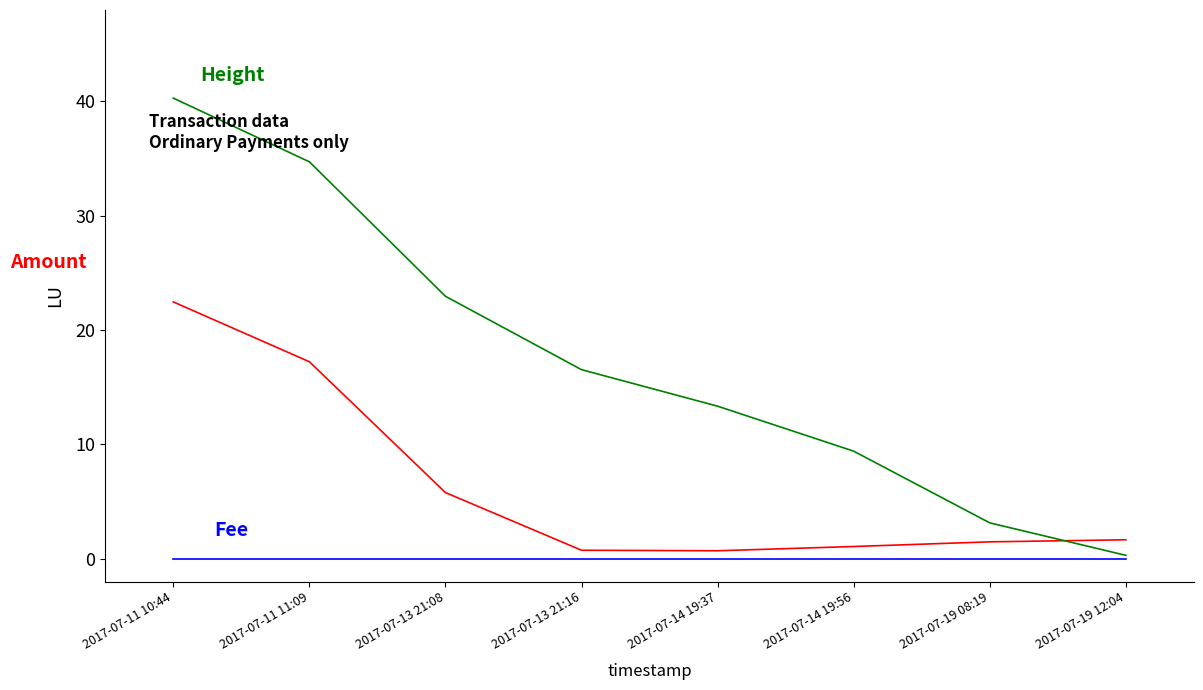

How many lines are shown in the chart?

3